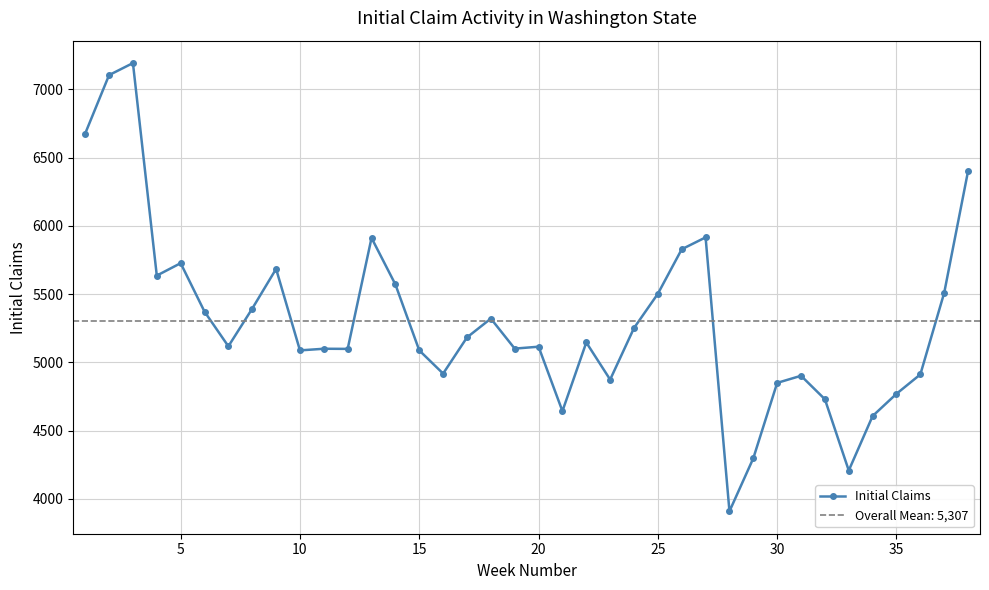

True or false: Initial Claims has more than 1 points higher than both neighbors.

True